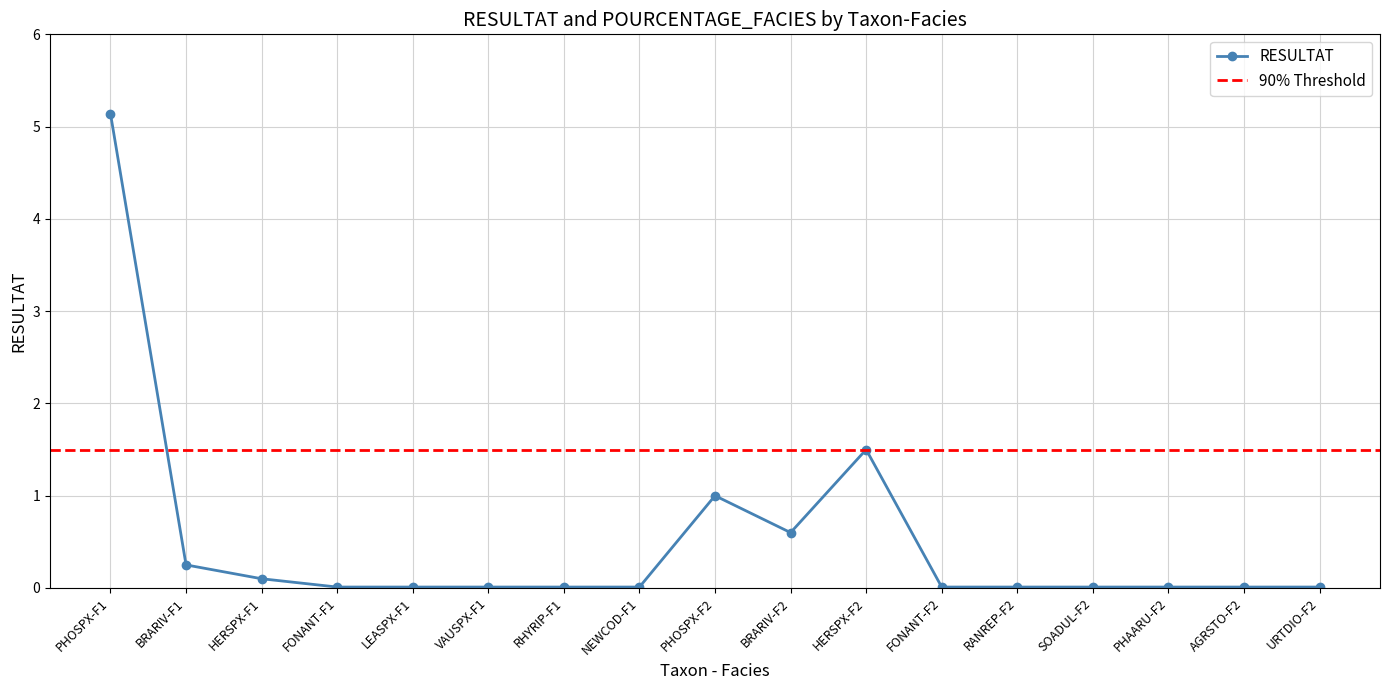

Does the chart display data point markers on the line(s)?

Yes